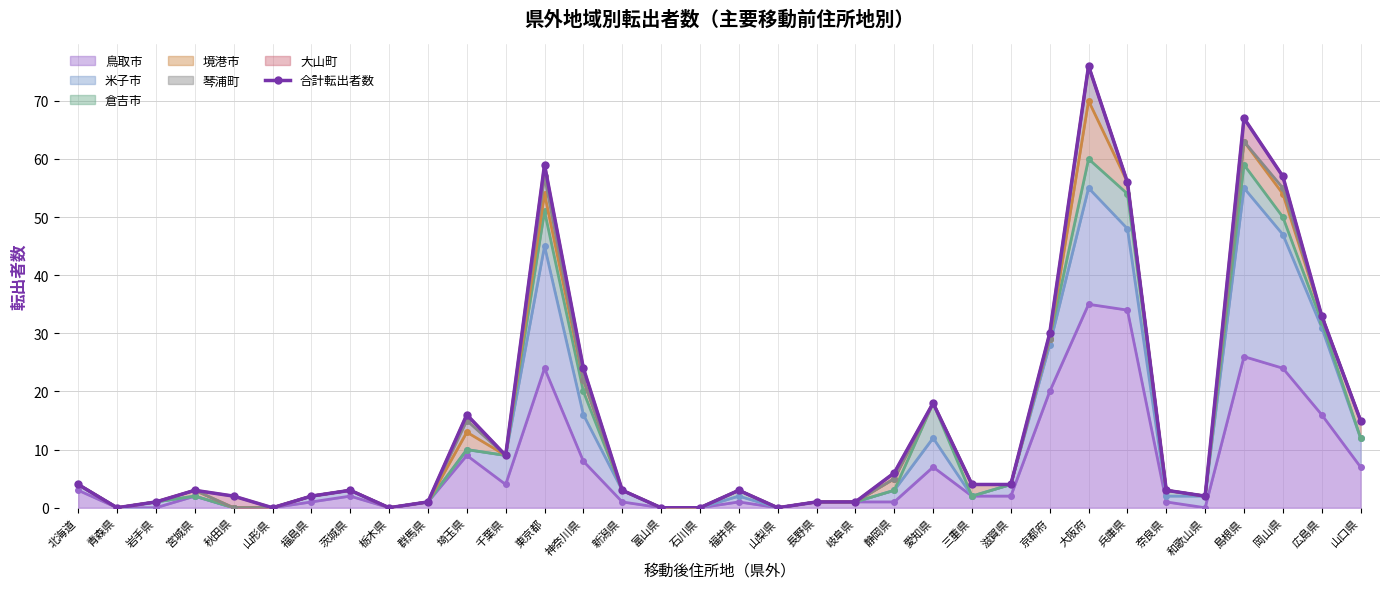

How many points are lower than both their immediate neighbors (excluding endpoints)?

6